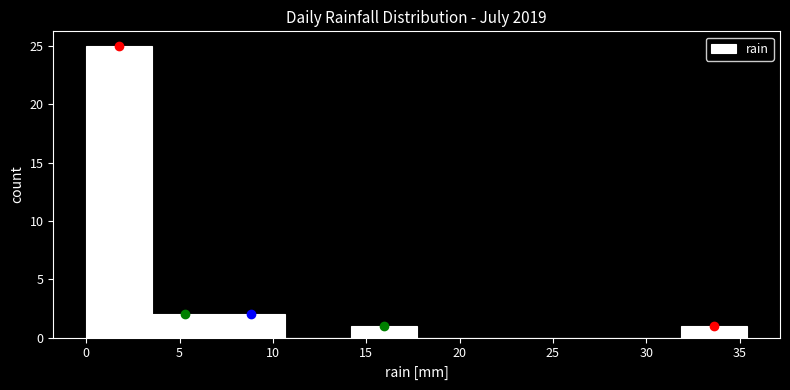

What is the height of the bar covering 14.0 to 17.5 on the x-axis? Neither the bar edges nor the heights are printed on the chart, so give them approximately, as read against the axes.

1